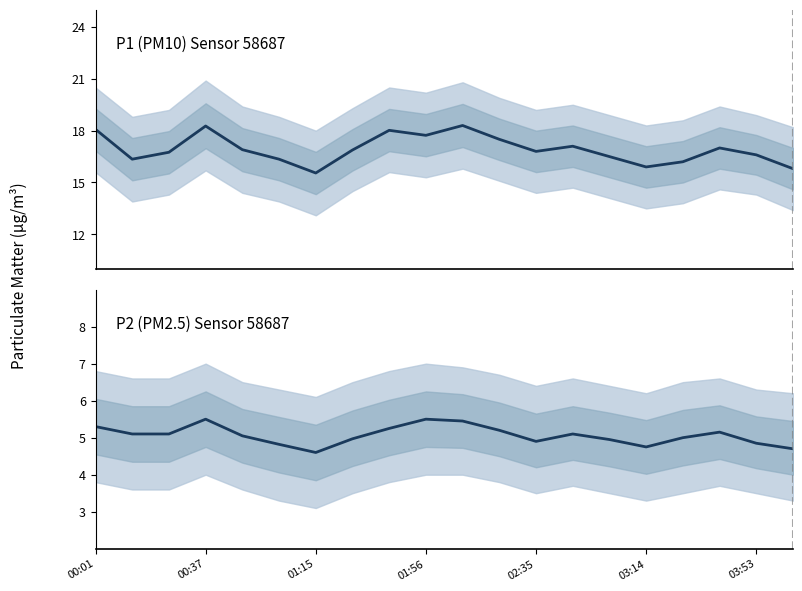

True or false: P2 and P1 intersect in this chart.

False